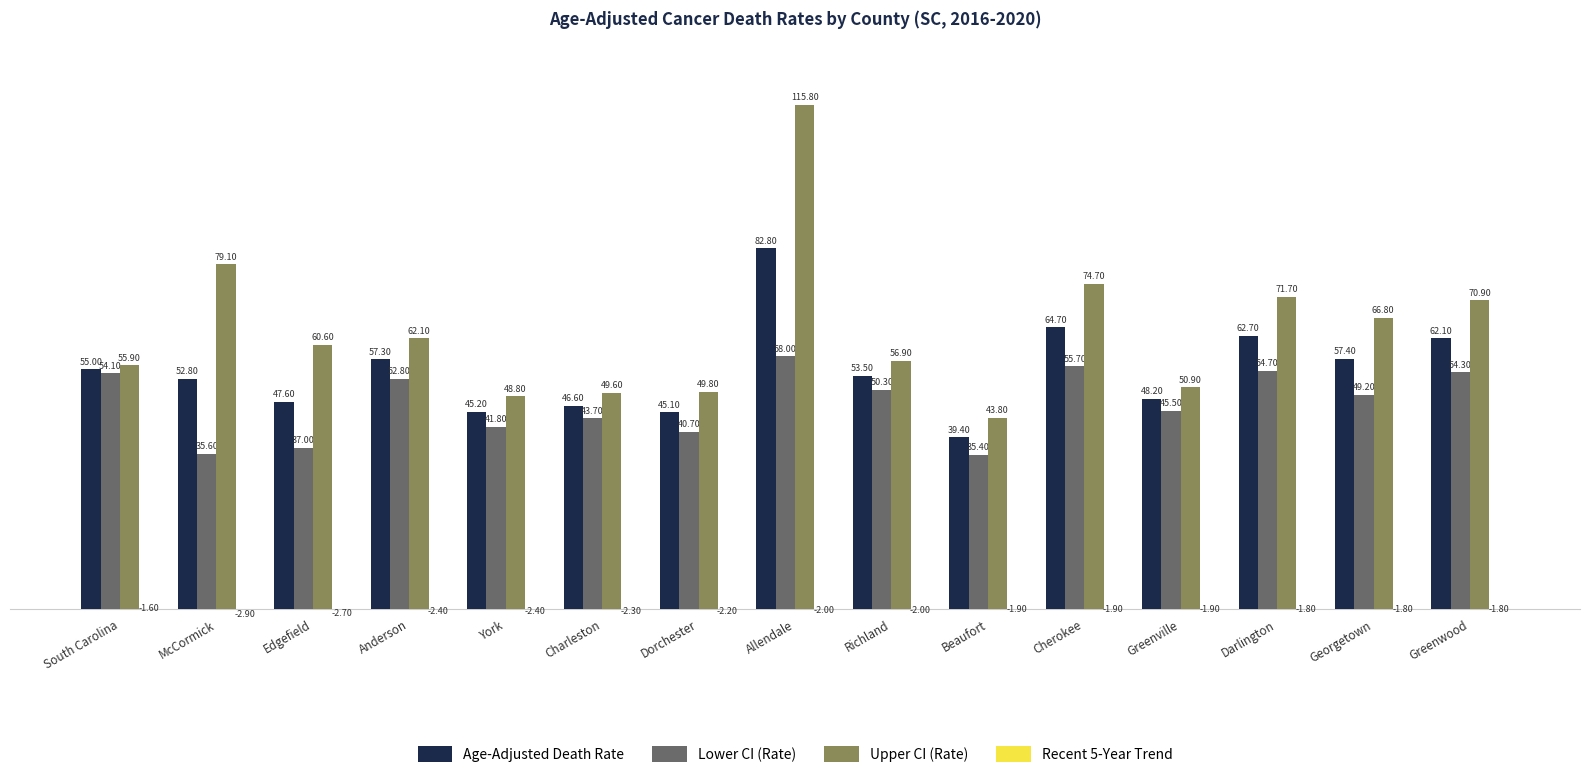

Which series changed the most between Beaufort and Darlington?

Upper CI (Rate)